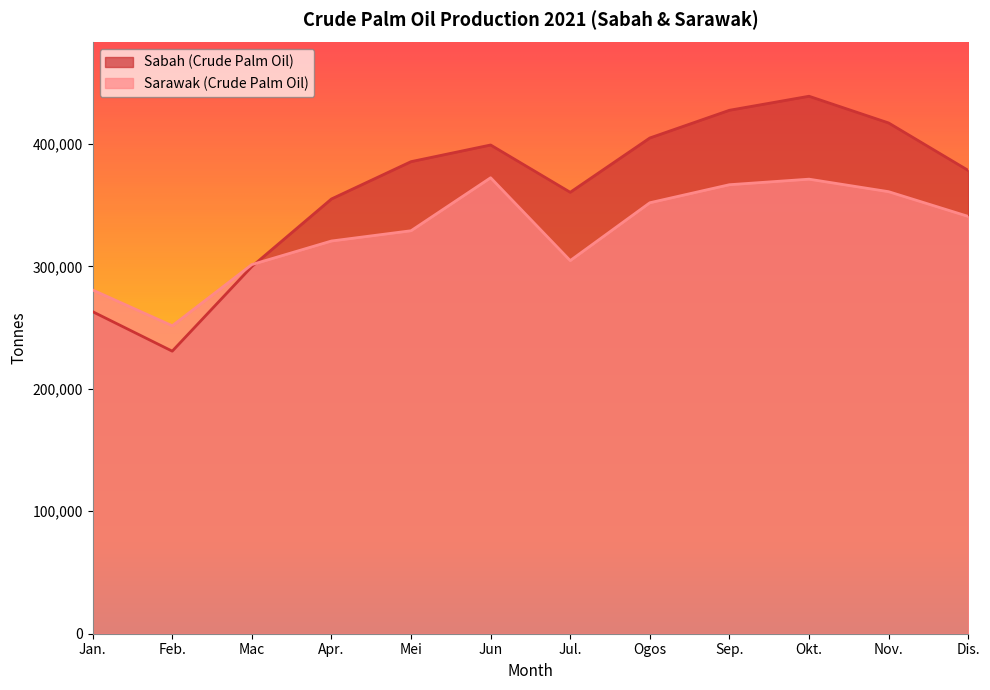

List the series in order of their overall mean, lowest first.

Sarawak (Crude Palm Oil), Sabah (Crude Palm Oil)